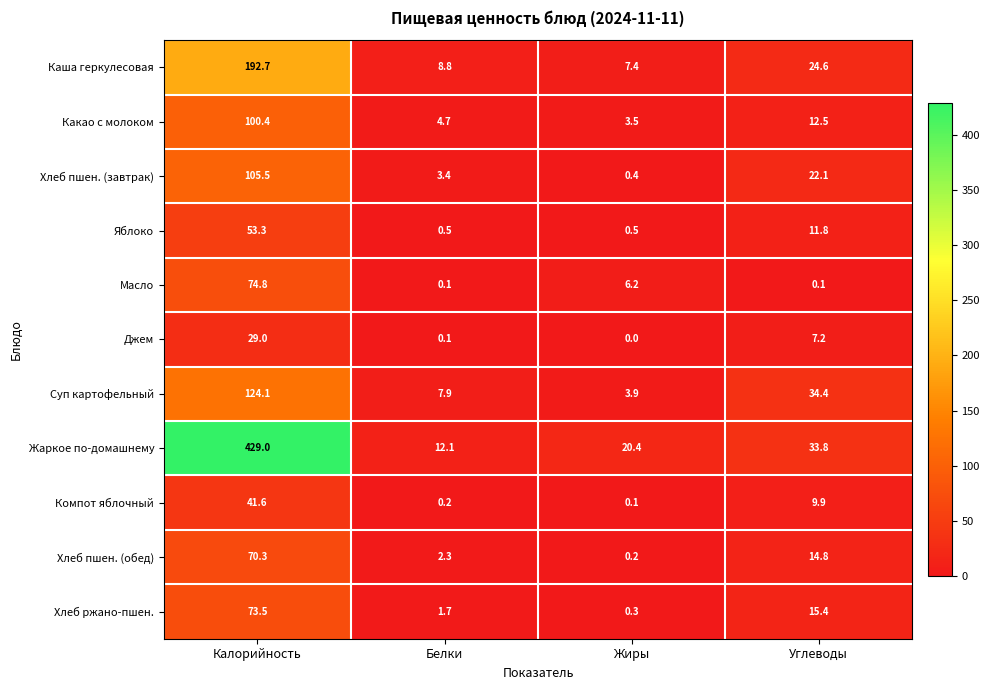

True or false: Хлеб ржано-пшен. has a value of 0.3 at Жиры.

True